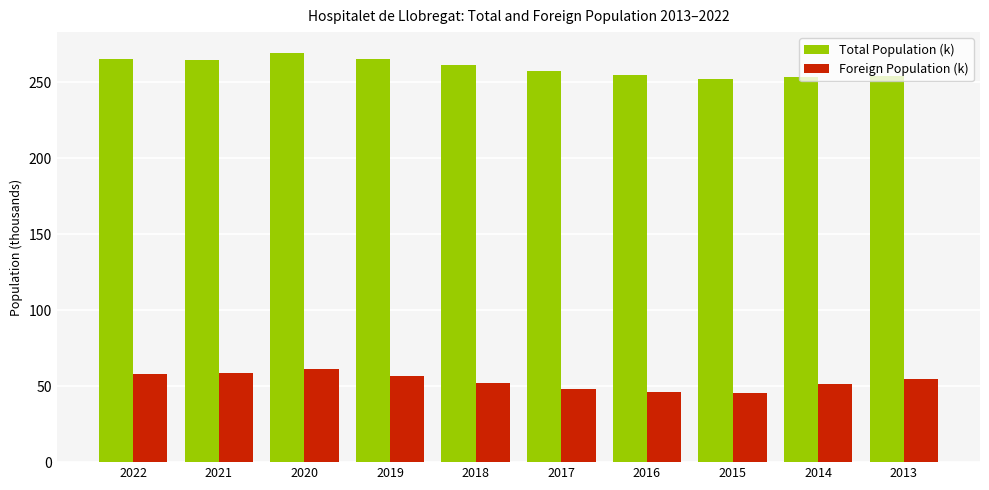

True or false: Total Population (k) has a value of 441.8 at 2019.

False